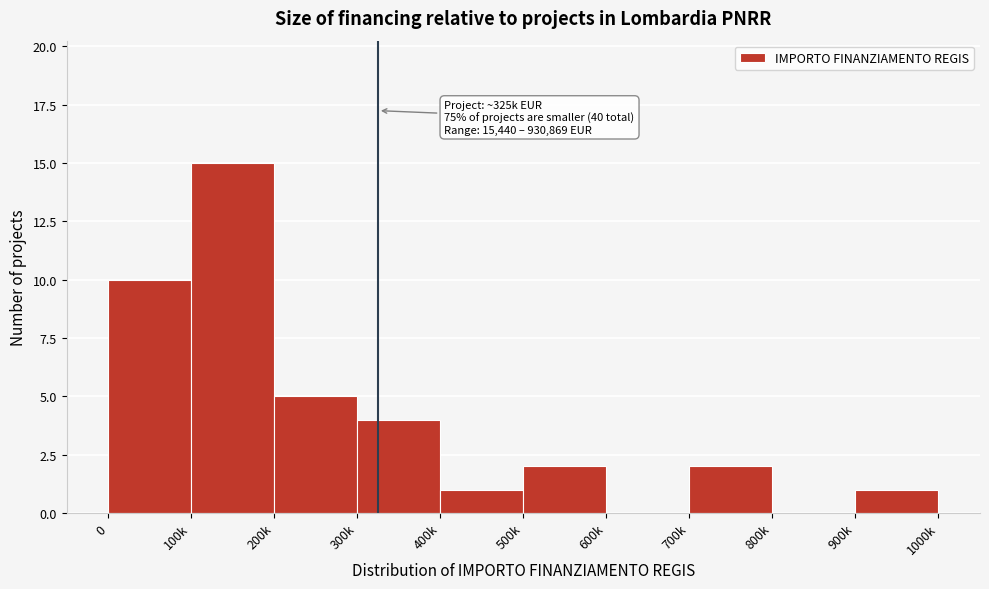

Reading right to left, what are all the values shown in this chart?

900k=1	800k=0	700k=2	600k=0	500k=2	400k=1	300k=4	200k=5	100k=15	0=10